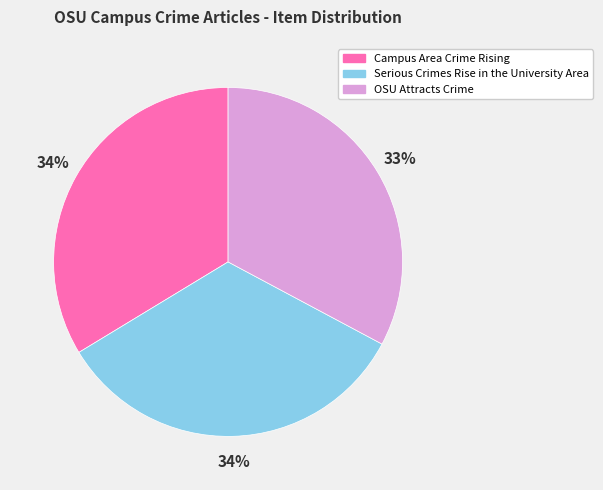

Is it true that Serious Crimes Rise in the University Area is 40% of the pie?

False